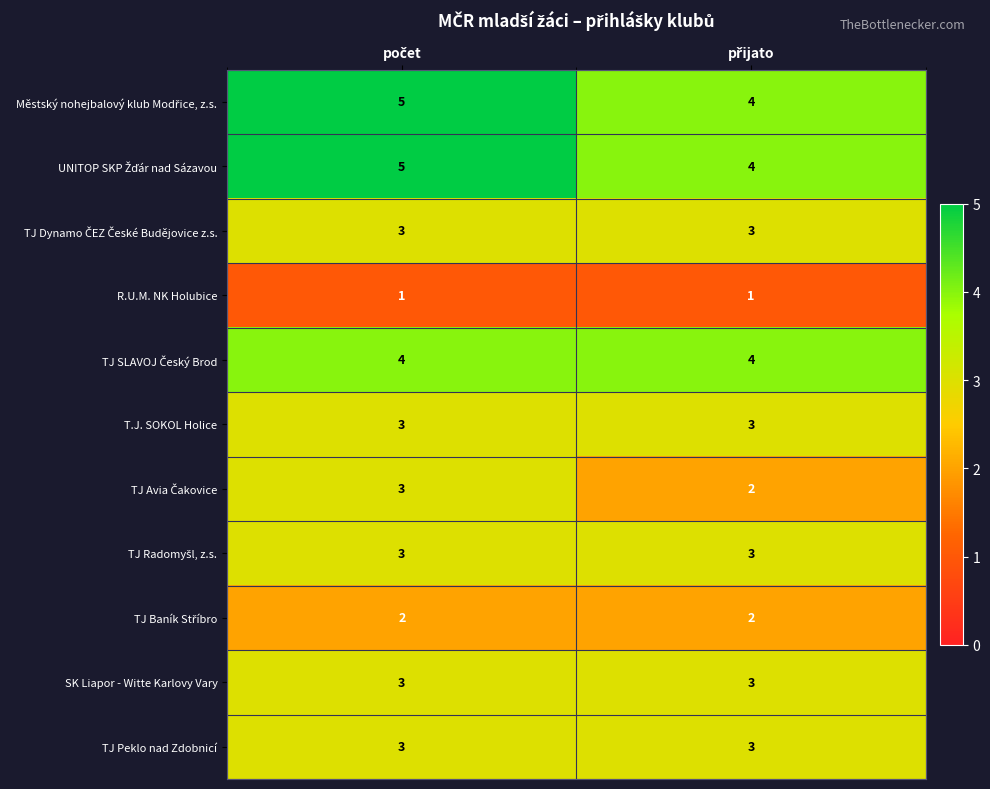

What is the maximum value shown in the chart?

5